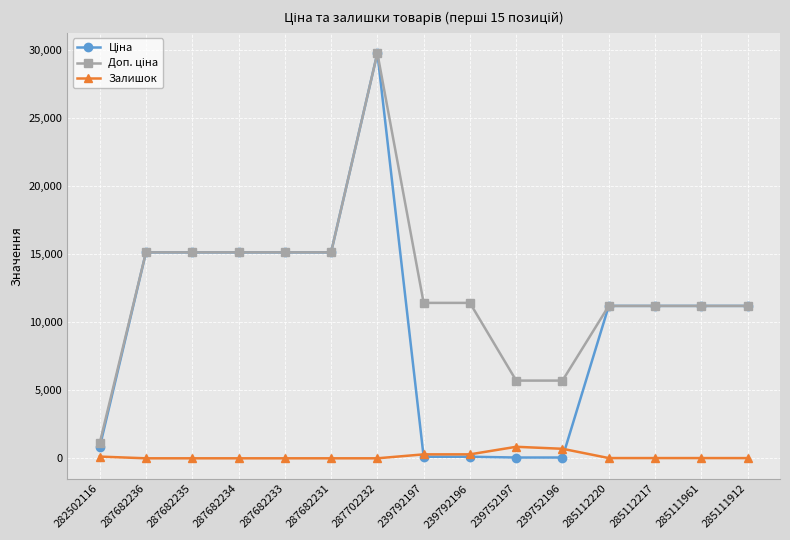

True or false: Залишок has a value of 698.0 at 239752196.

True